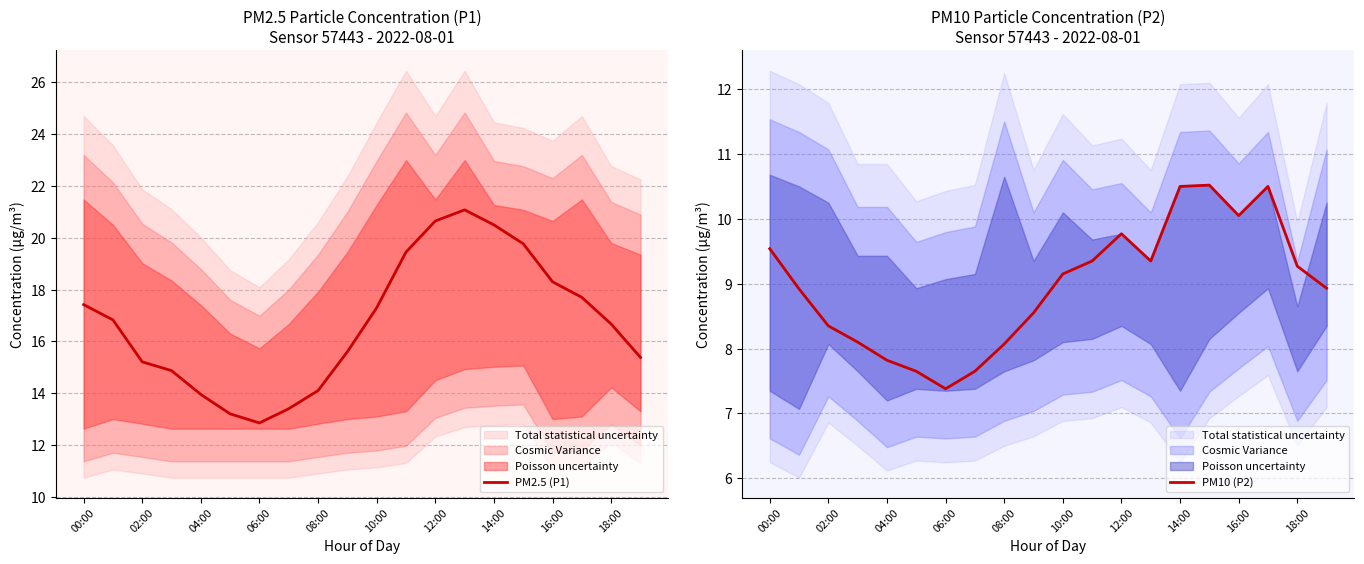

Where is the first local maximum for PM2.5 (P1)?

13